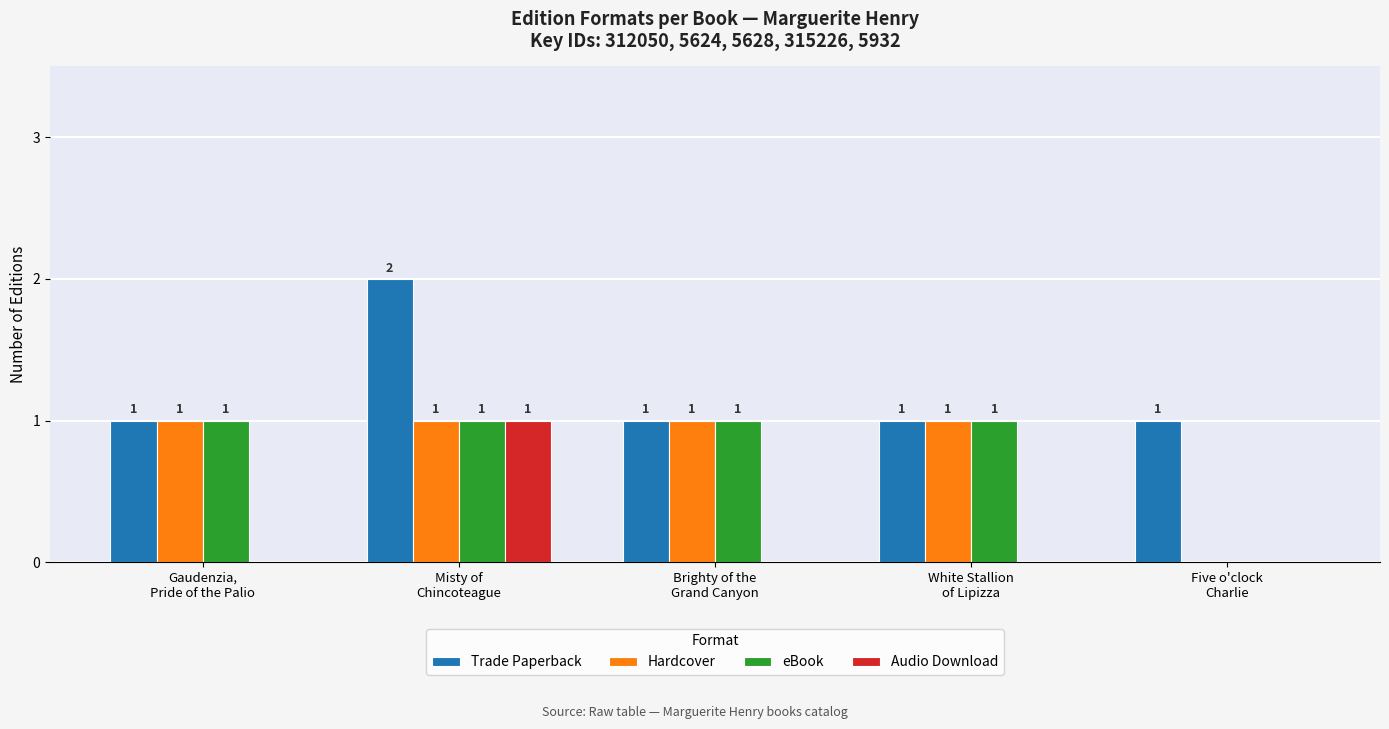

Is the value of Audio Download at White Stallion
of Lipizza greater than the value of eBook at White Stallion
of Lipizza?

No